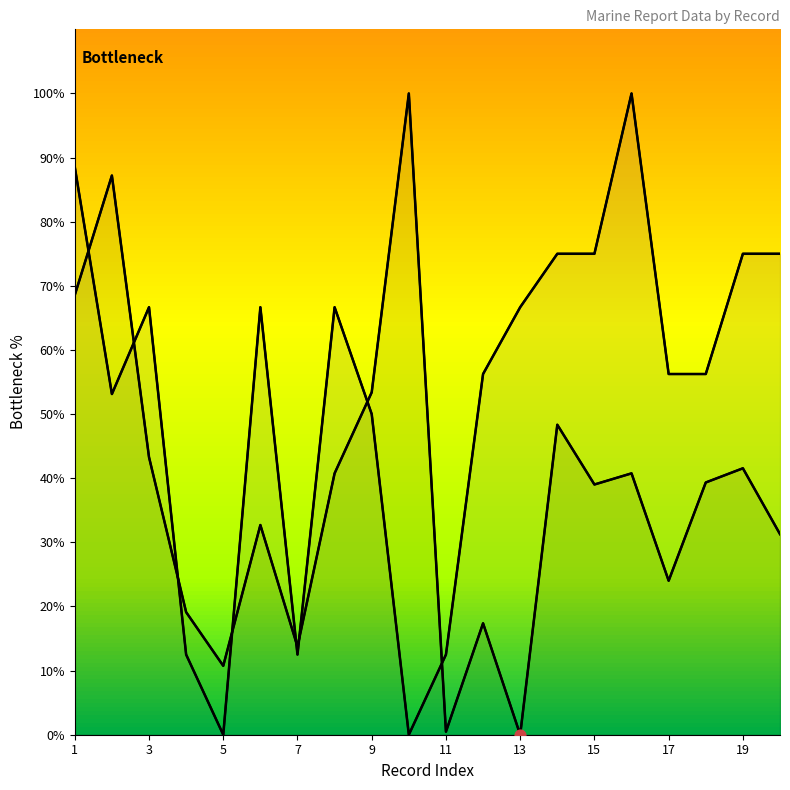

Which series has the widest spread of Y values?

RPT_LEN